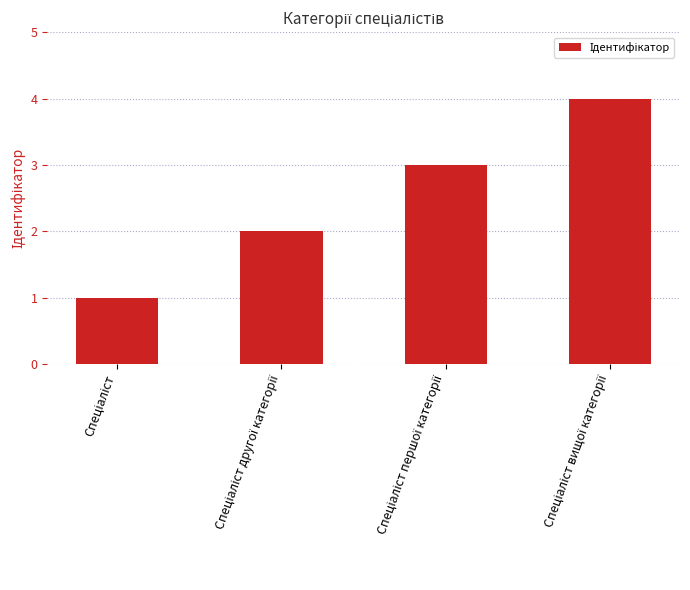

What is the difference between the maximum and minimum values?

3